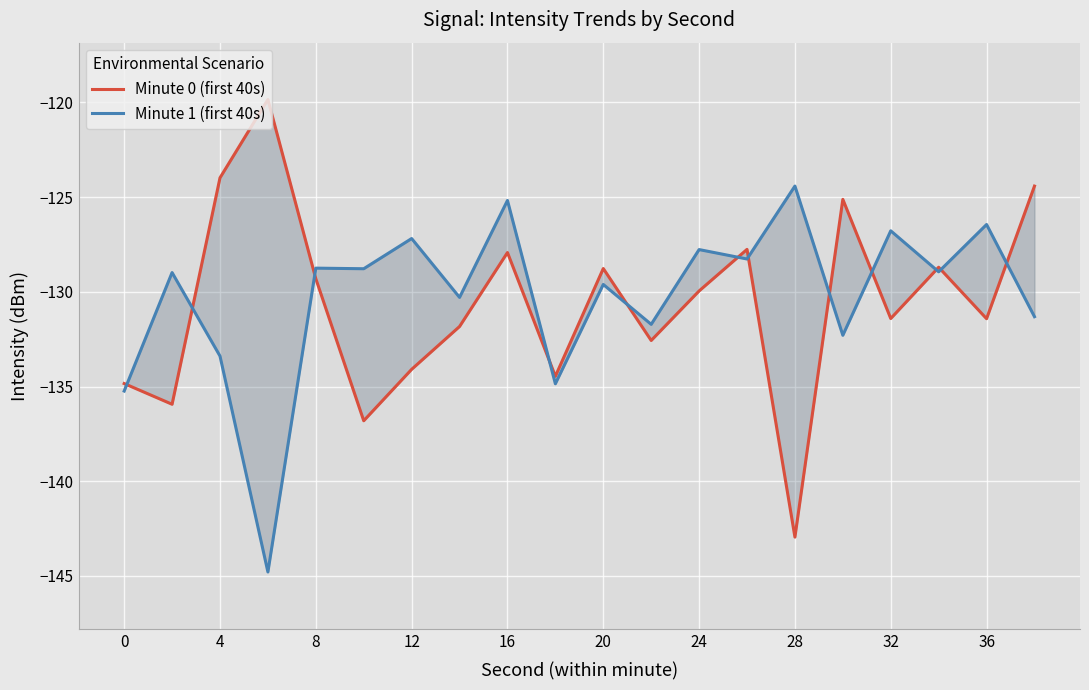

What is the value of the Minute 1 (first 40s) point at the 20th from the left?

-131.3